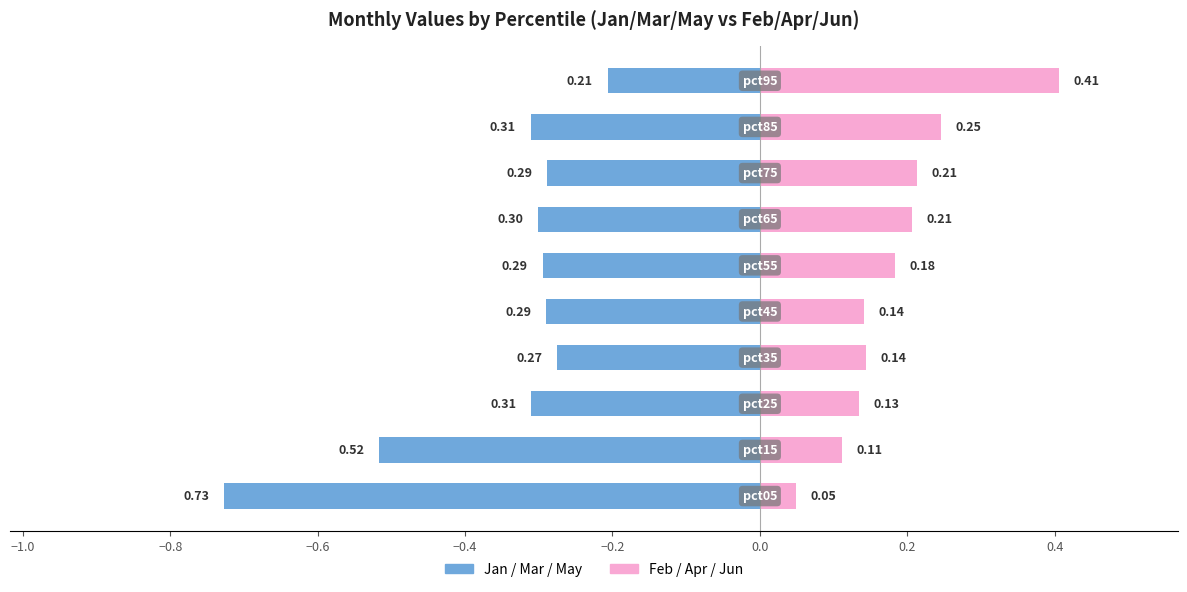

The value of Feb/Apr/Jun (right) at 0.0 is 0.2. True or false?

True